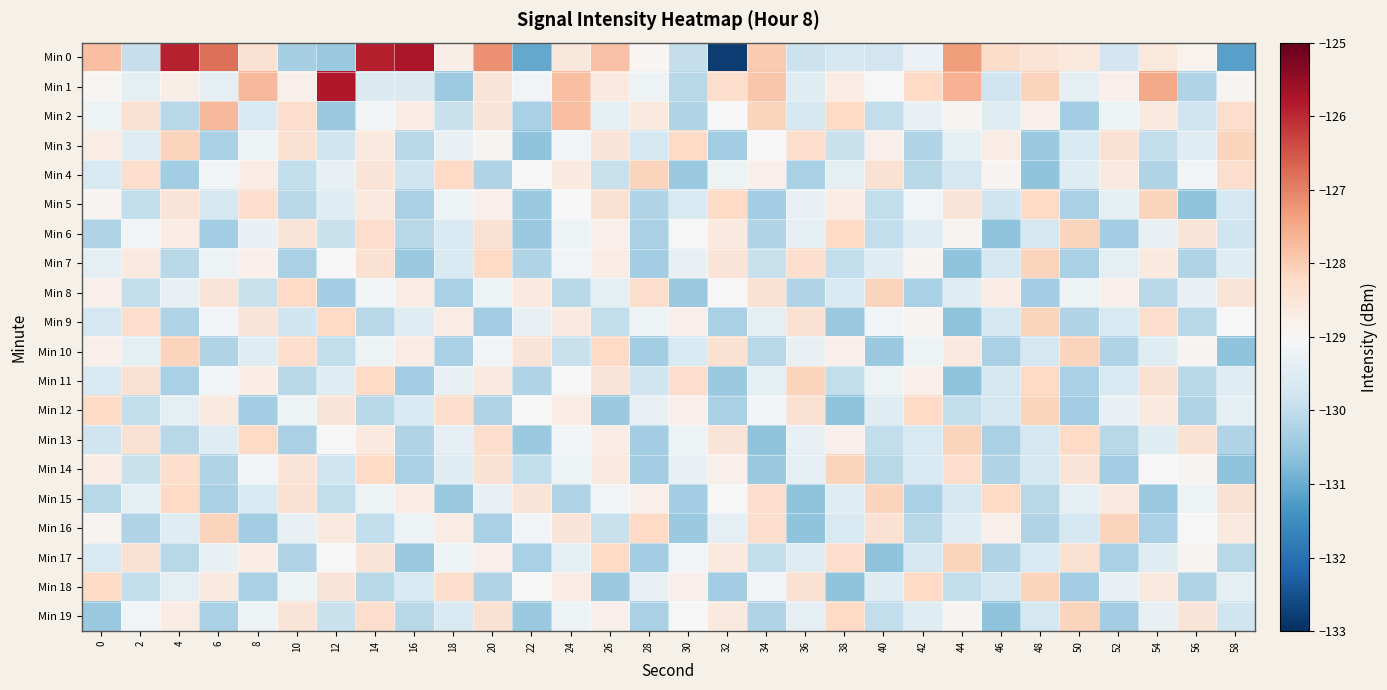

Rank the series at 26 from lowest to highest value.

Min 12, Min 18, Min 9, Min 4, Min 16, Min 2, Min 8, Min 15, Min 6, Min 19, Min 7, Min 13, Min 1, Min 14, Min 3, Min 11, Min 5, Min 10, Min 17, Min 0